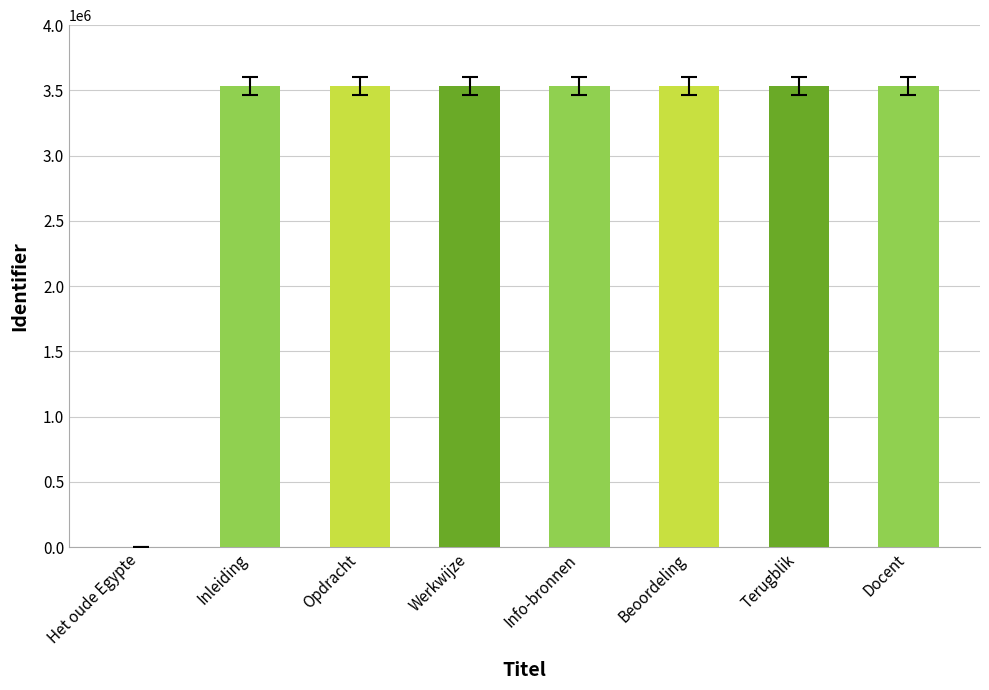

Is it true that the value at Het oude Egypte is 1138290?

False